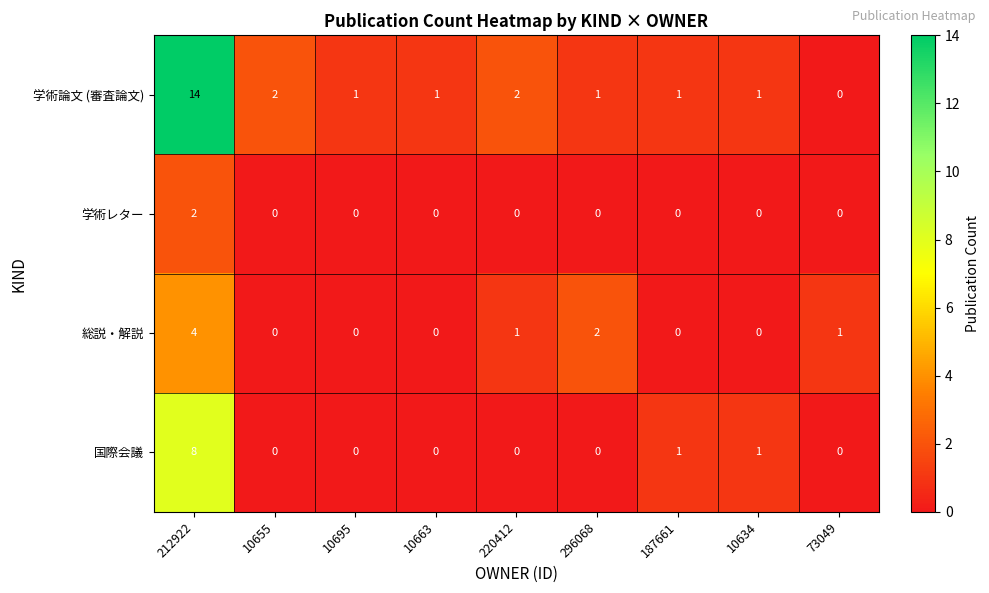

Rank the series at 212922 from highest to lowest value.

学術論文 (審査論文), 国際会議, 総説・解説, 学術レター